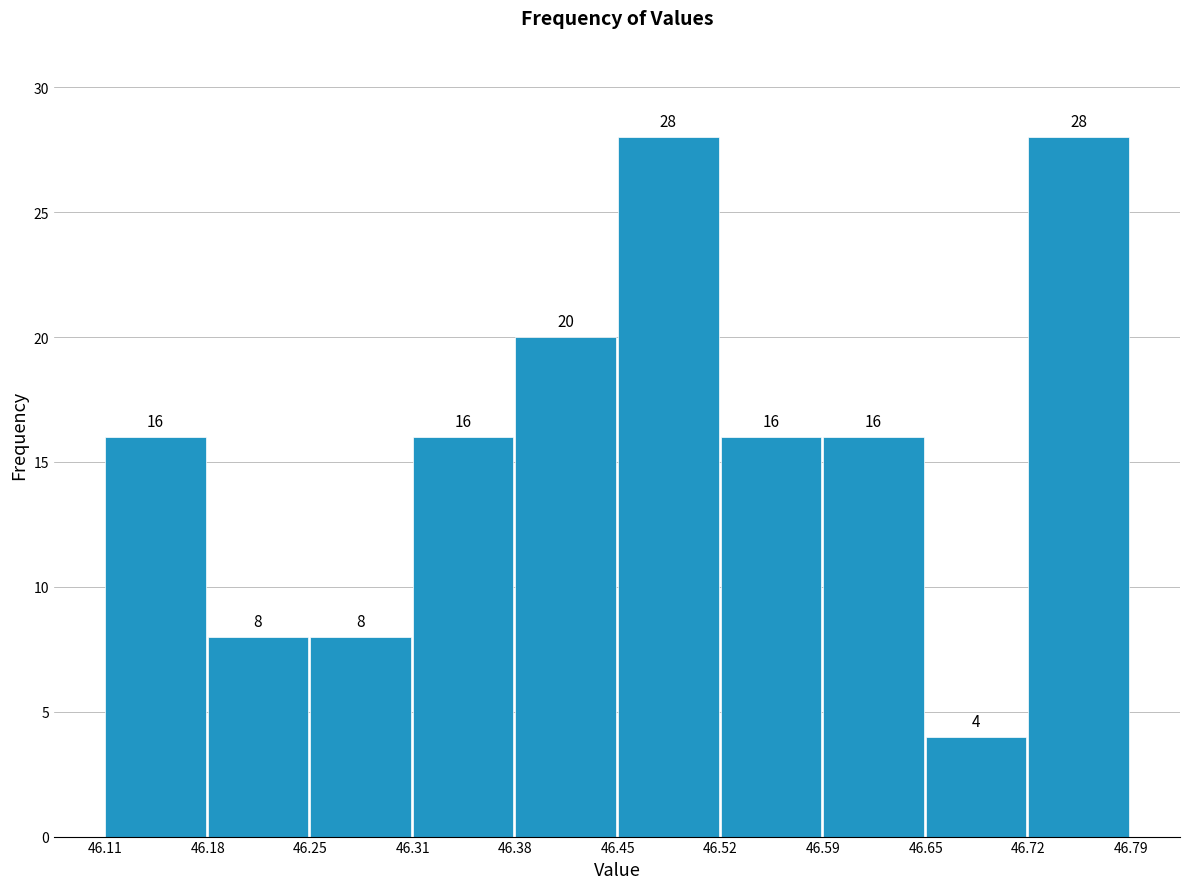

How tall is the bar that spans 46.52 to 46.59 on the x-axis?

16